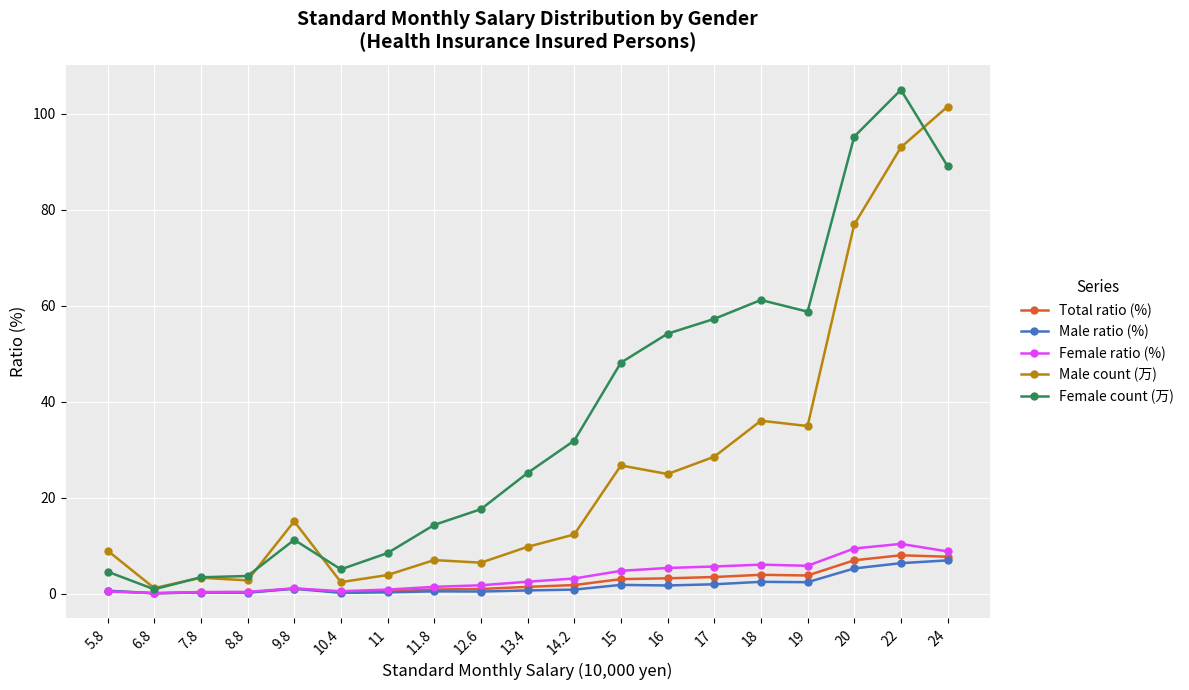

What are all the series names shown in the legend?

Total ratio (%), Male ratio (%), Female ratio (%), Male count (万), Female count (万)